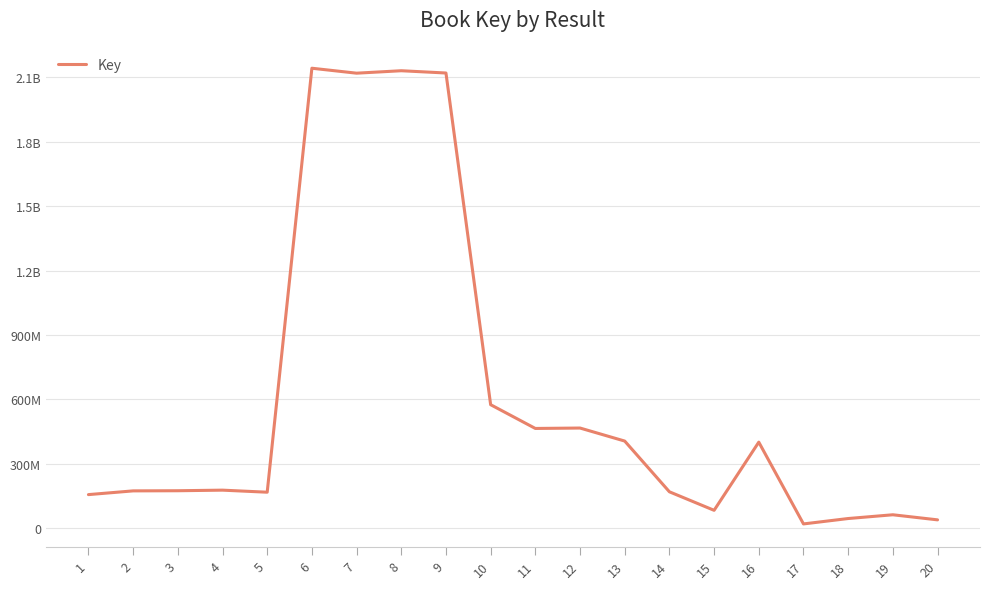

Does the chart have visible grid lines?

Yes